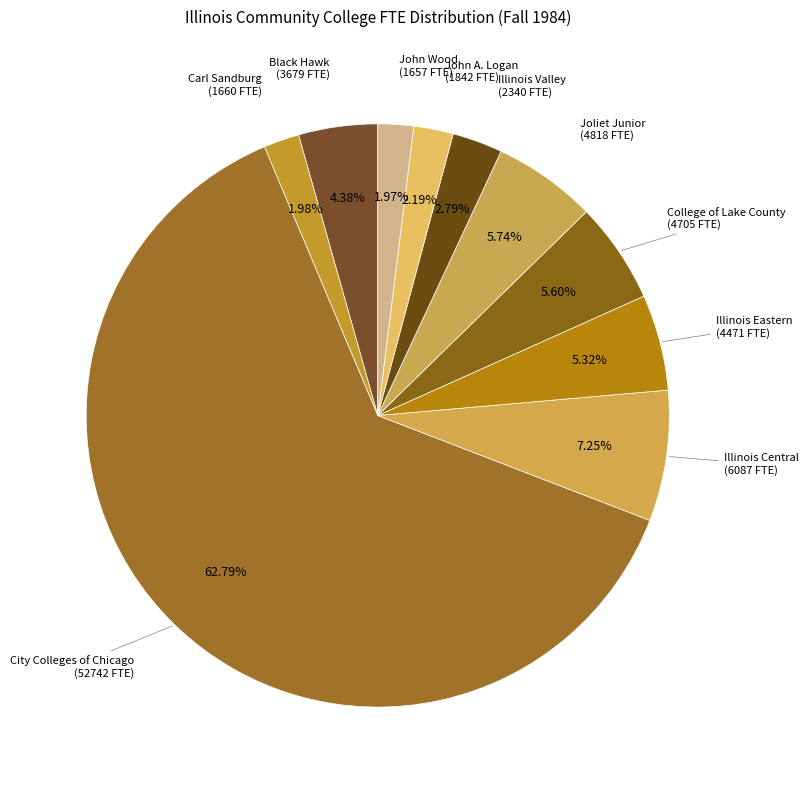

How many segments does this pie chart have?

10